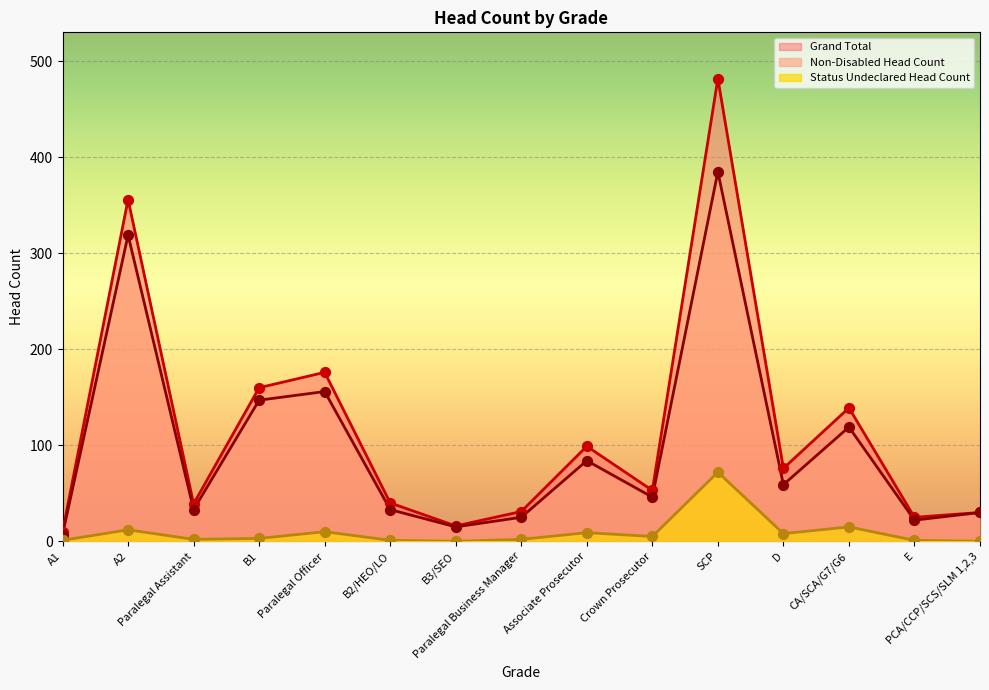

At which category is the sum across all series the highest?

SCP